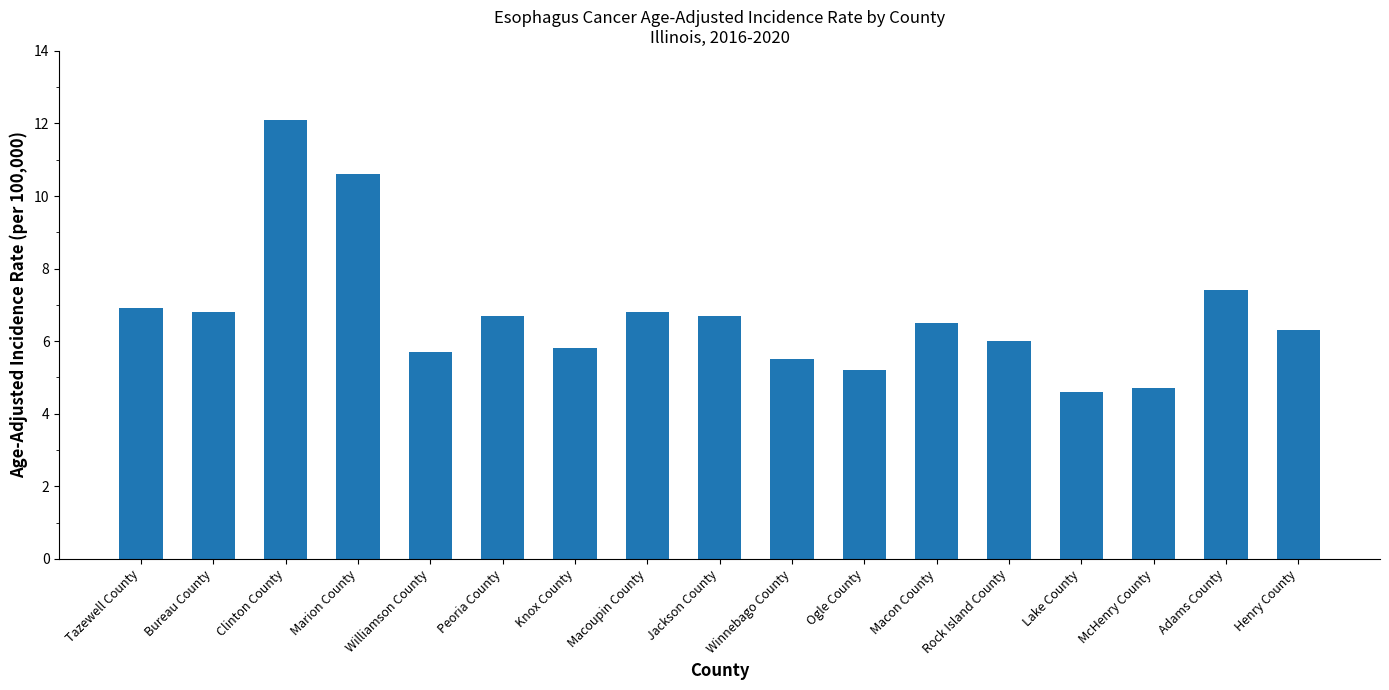

Where is the data nearest to the value 8?

Adams County